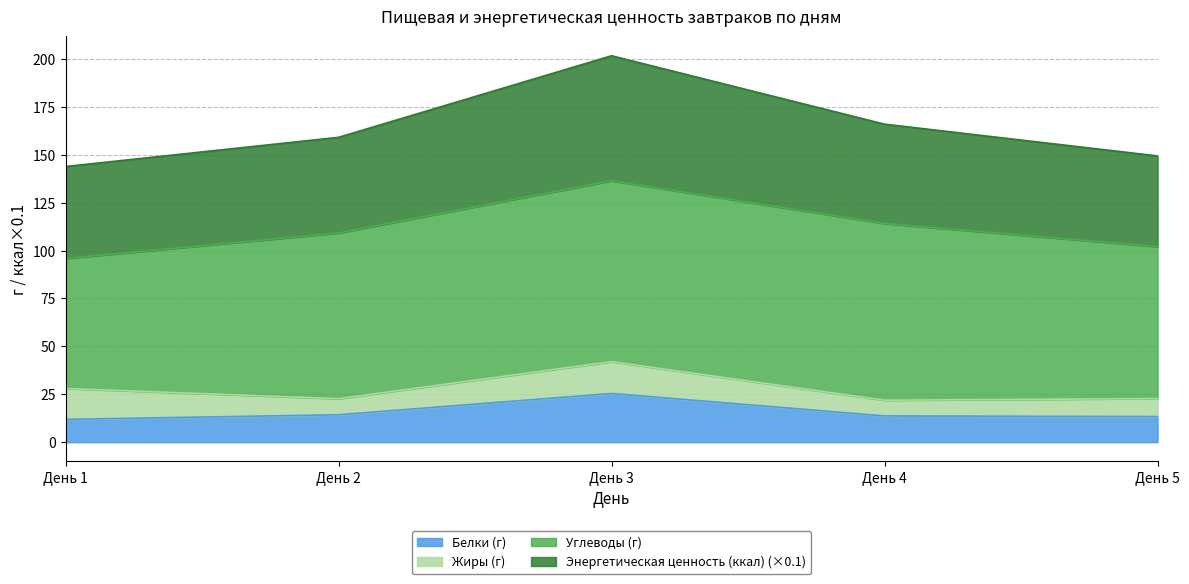

True or false: Белки (г) has a value of 11.9 at День 1.

True